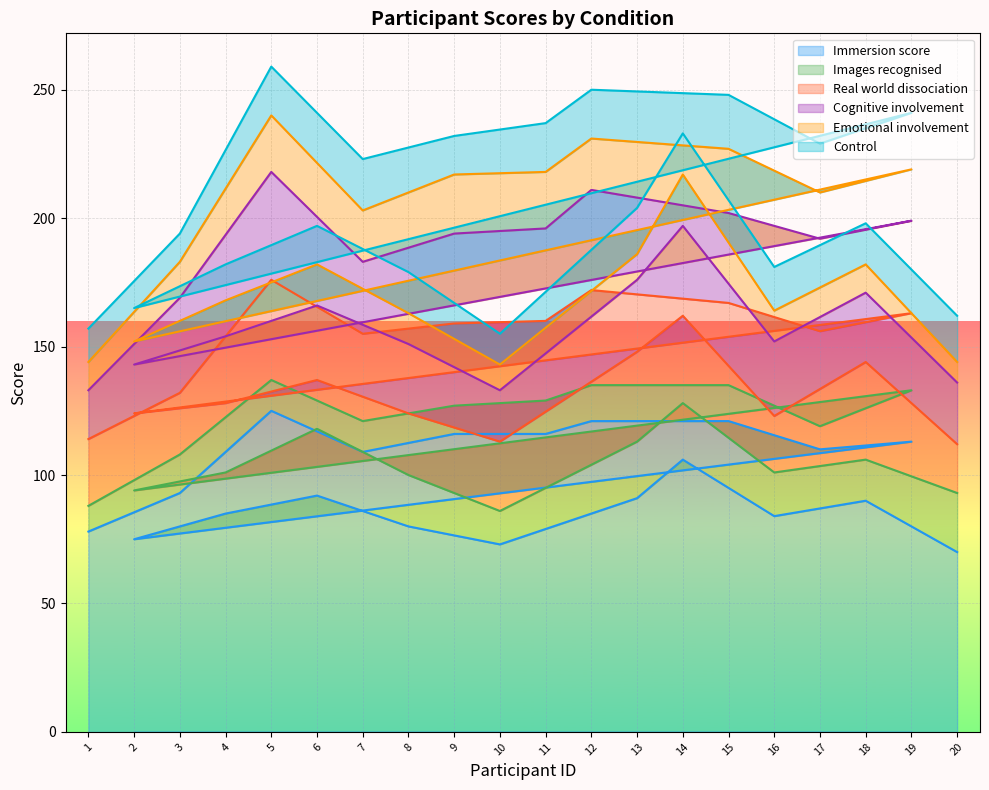

True or false: Immersion score has a value of 140 at 18.

False